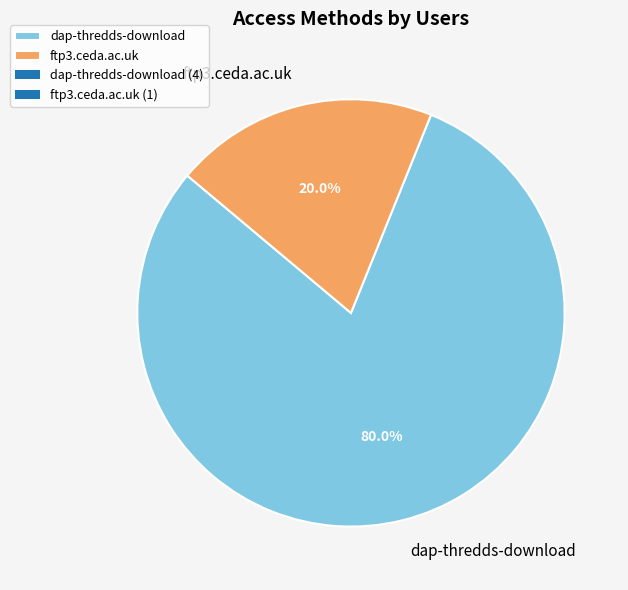

To the nearest percent, what is the combined percentage of dap-thredds-download and ftp3.ceda.ac.uk?

100%